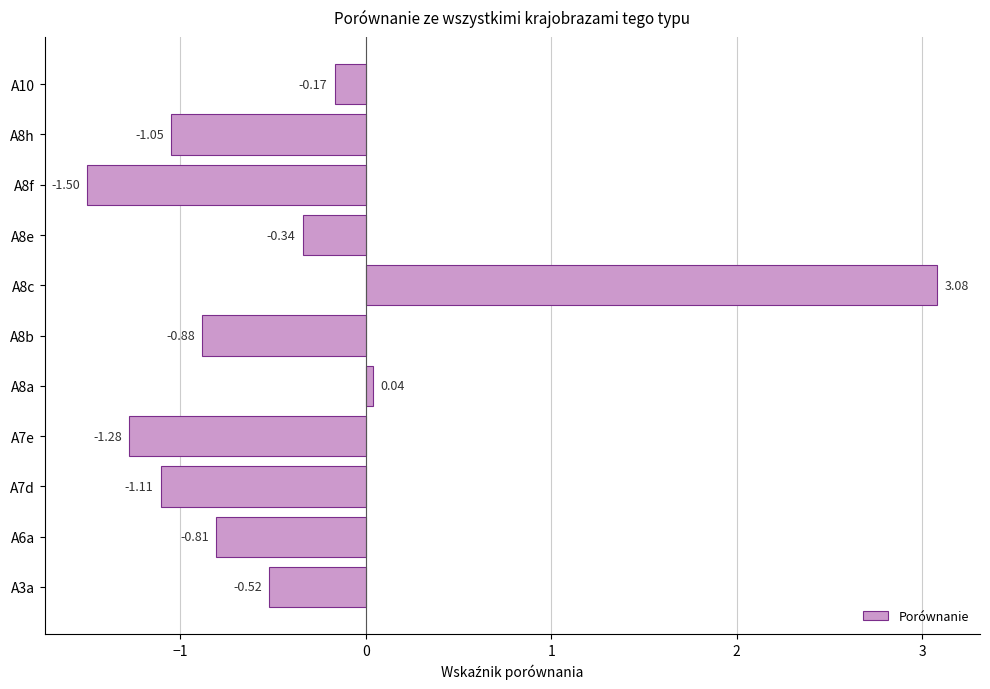

What is the difference between the second highest and second lowest values?

1.3